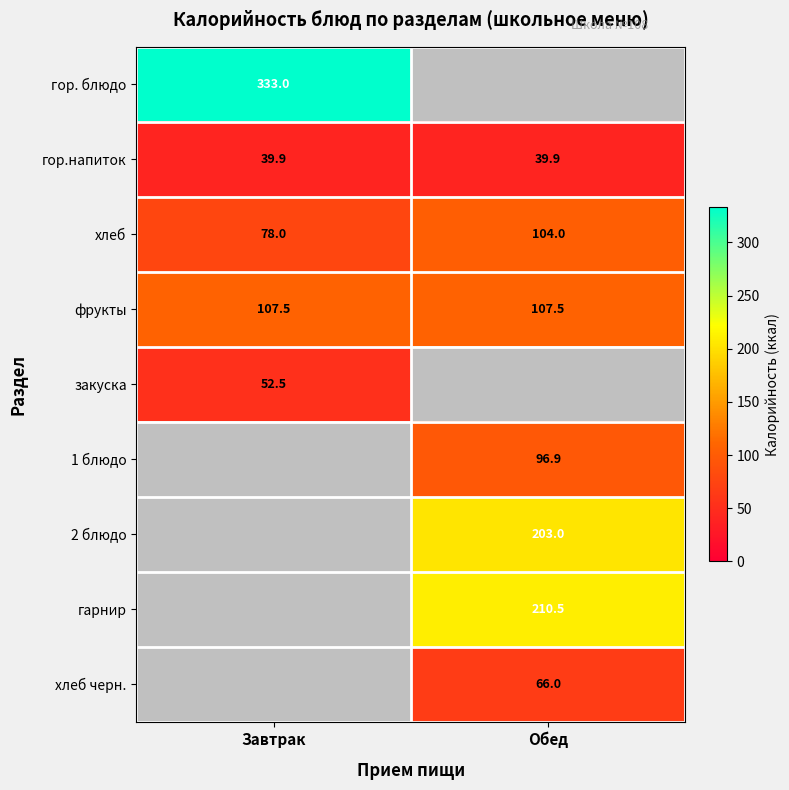

Is it true that гор.напиток equals 39.9 at Завтрак?

True